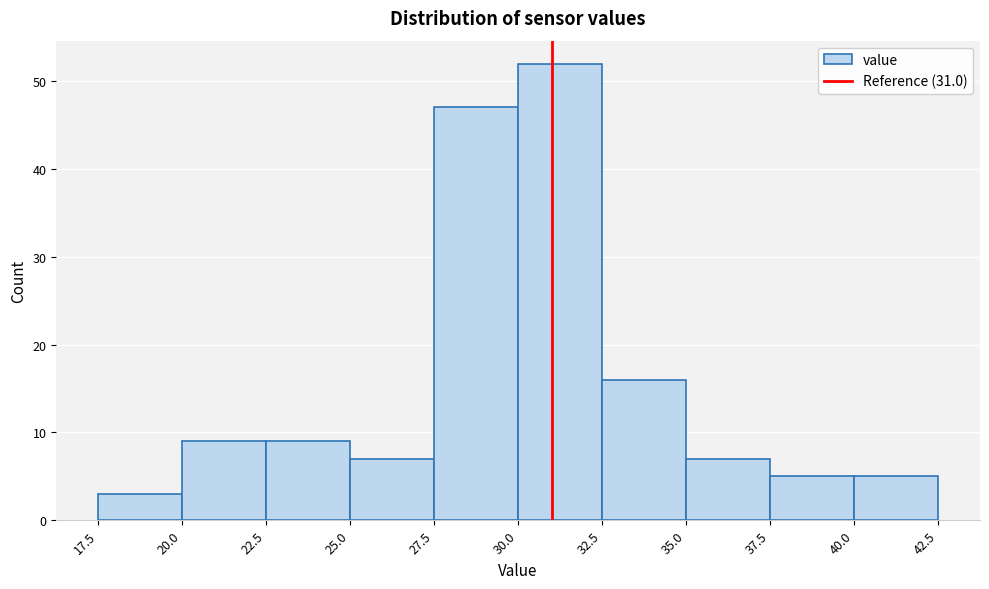

Over which range of the x-axis is the bar tallest?

30.0 to 32.5